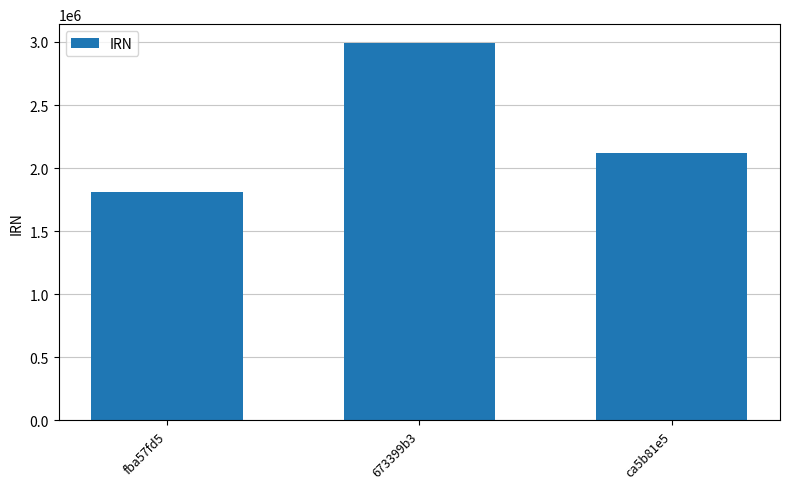

Approximately how many times larger is the value at ca5b81e5 compared to fba57fd5?

1.2